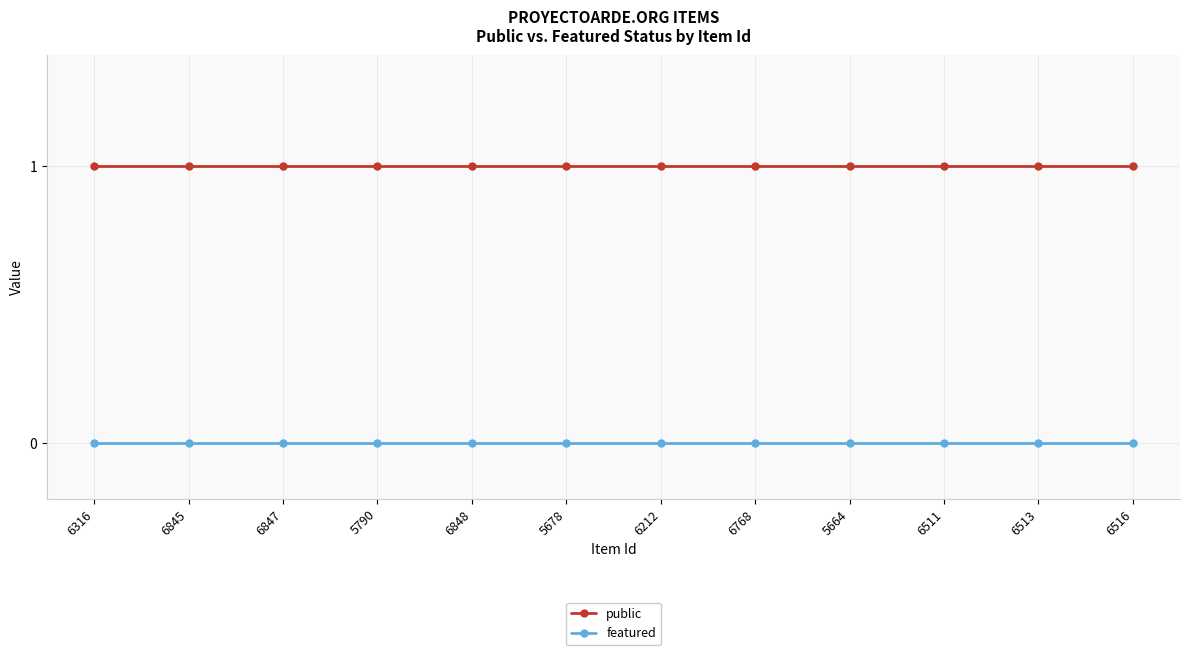

Reading left to right, what are all the values shown in this chart?

public: 6316=1	6845=1	6847=1	5790=1	6848=1	5678=1	6212=1	6768=1	5664=1	6511=1	6513=1	6516=1
featured: 6316=0	6845=0	6847=0	5790=0	6848=0	5678=0	6212=0	6768=0	5664=0	6511=0	6513=0	6516=0